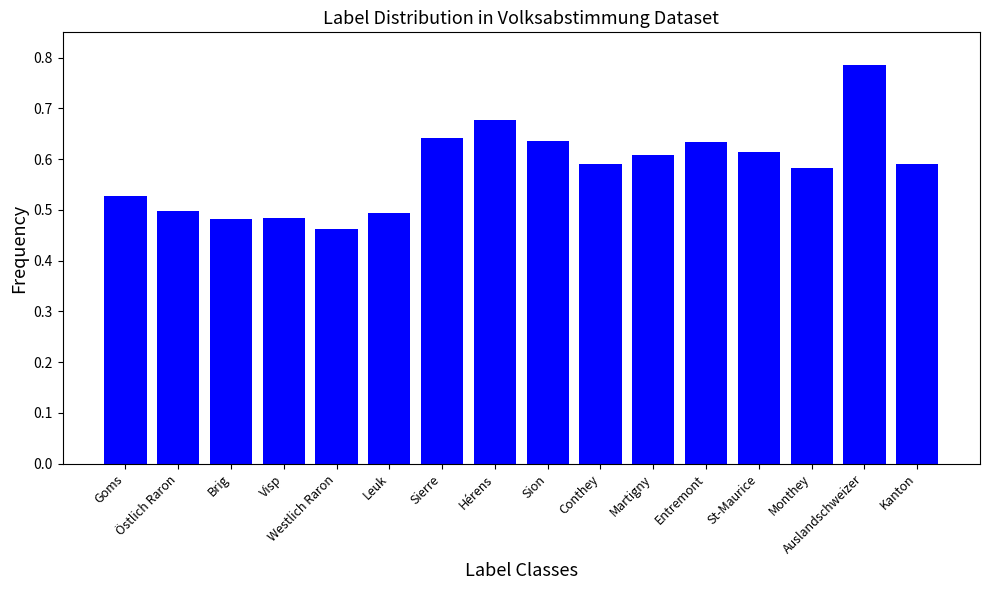

Count the values in the range 0 to 1.

16